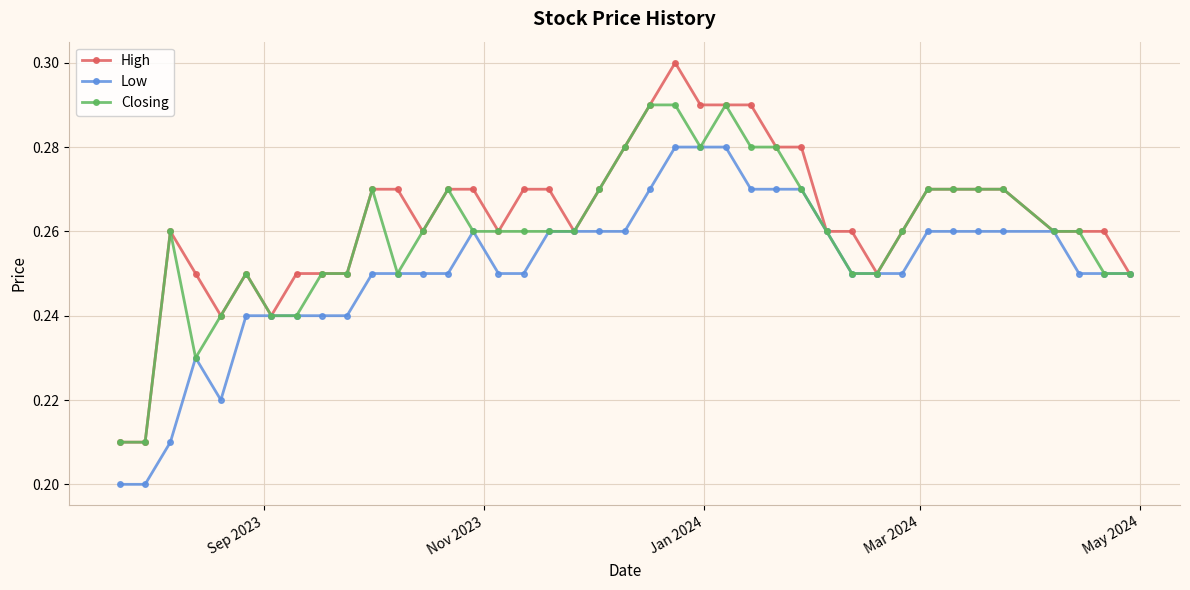

Which series has the widest spread of values?

High